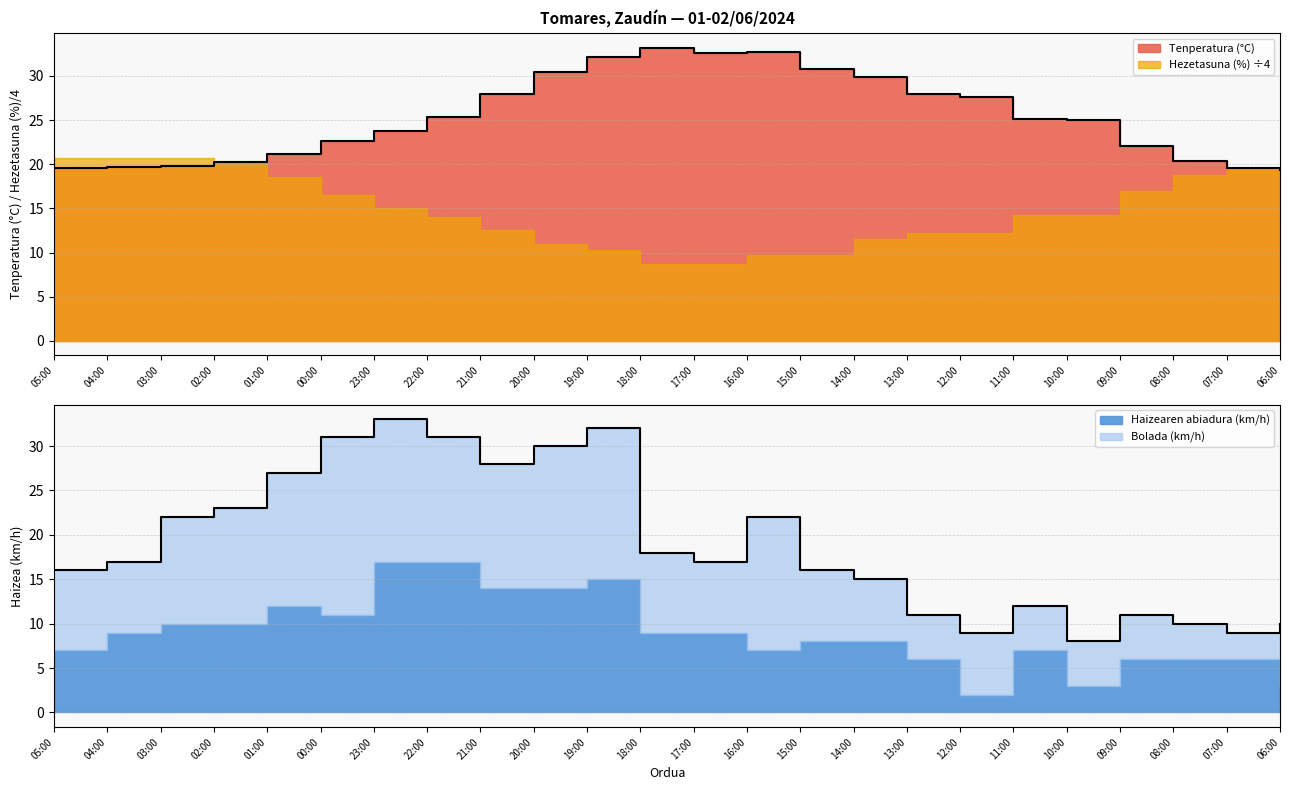

What is the label of the 19th point from the right?

00:00